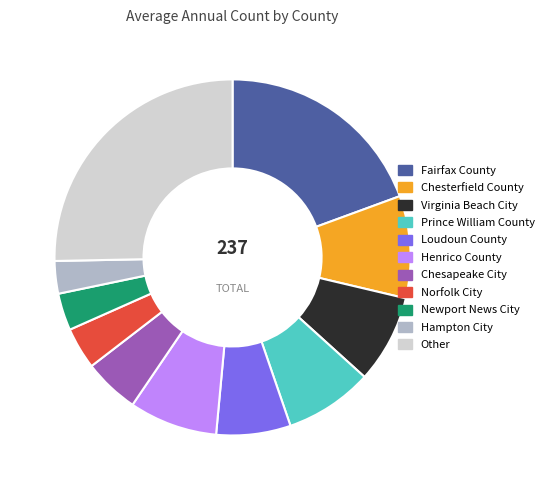

How many segments does this pie chart have?

11